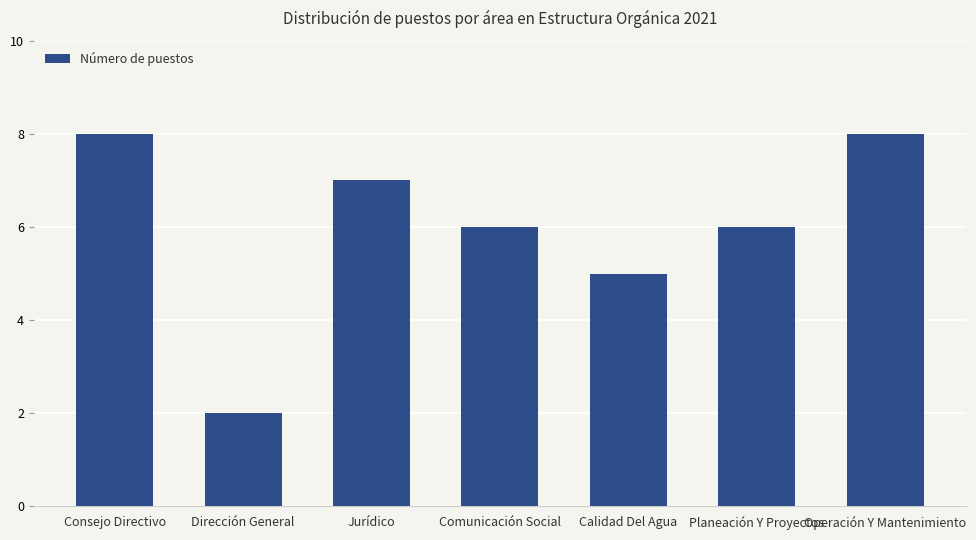

What is the average value?

6